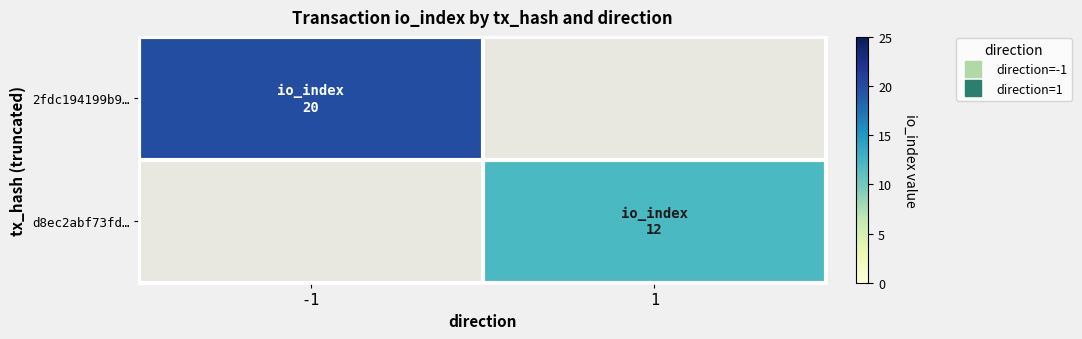

Which has a higher value, 1 or -1?

-1